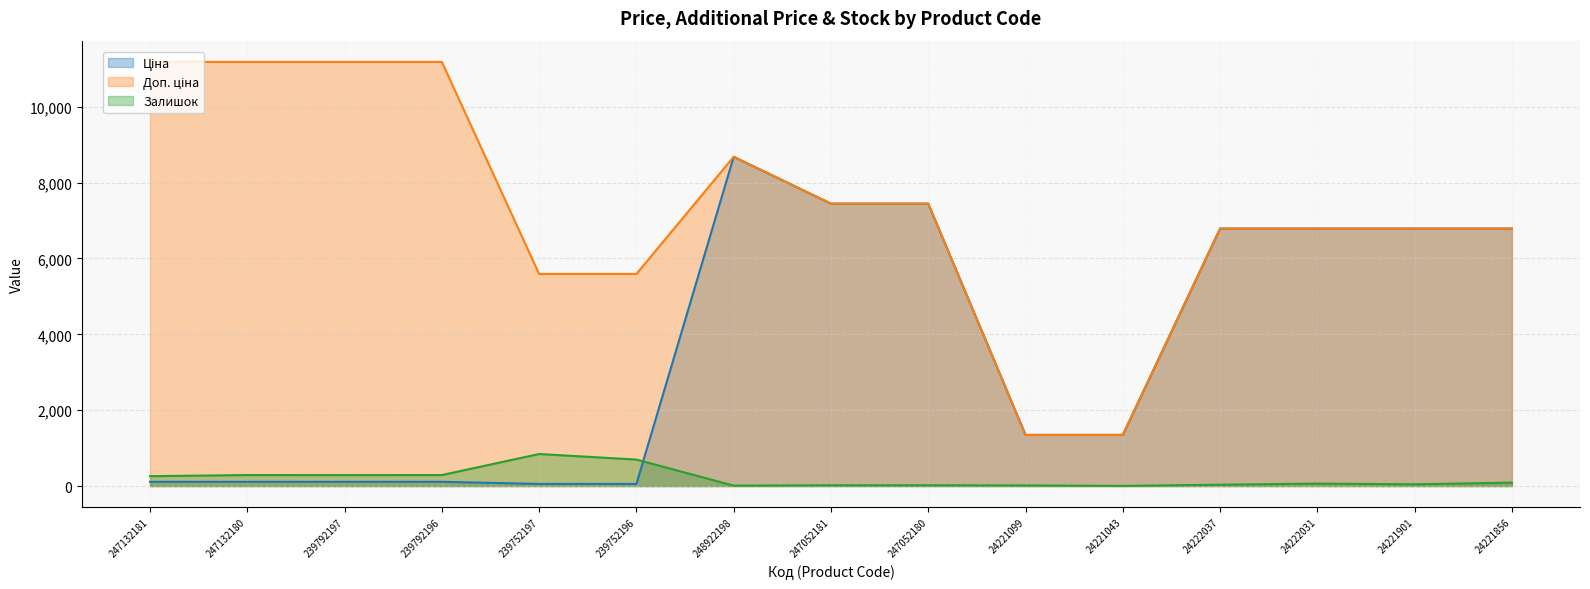

What position from the right is 24221099?

6